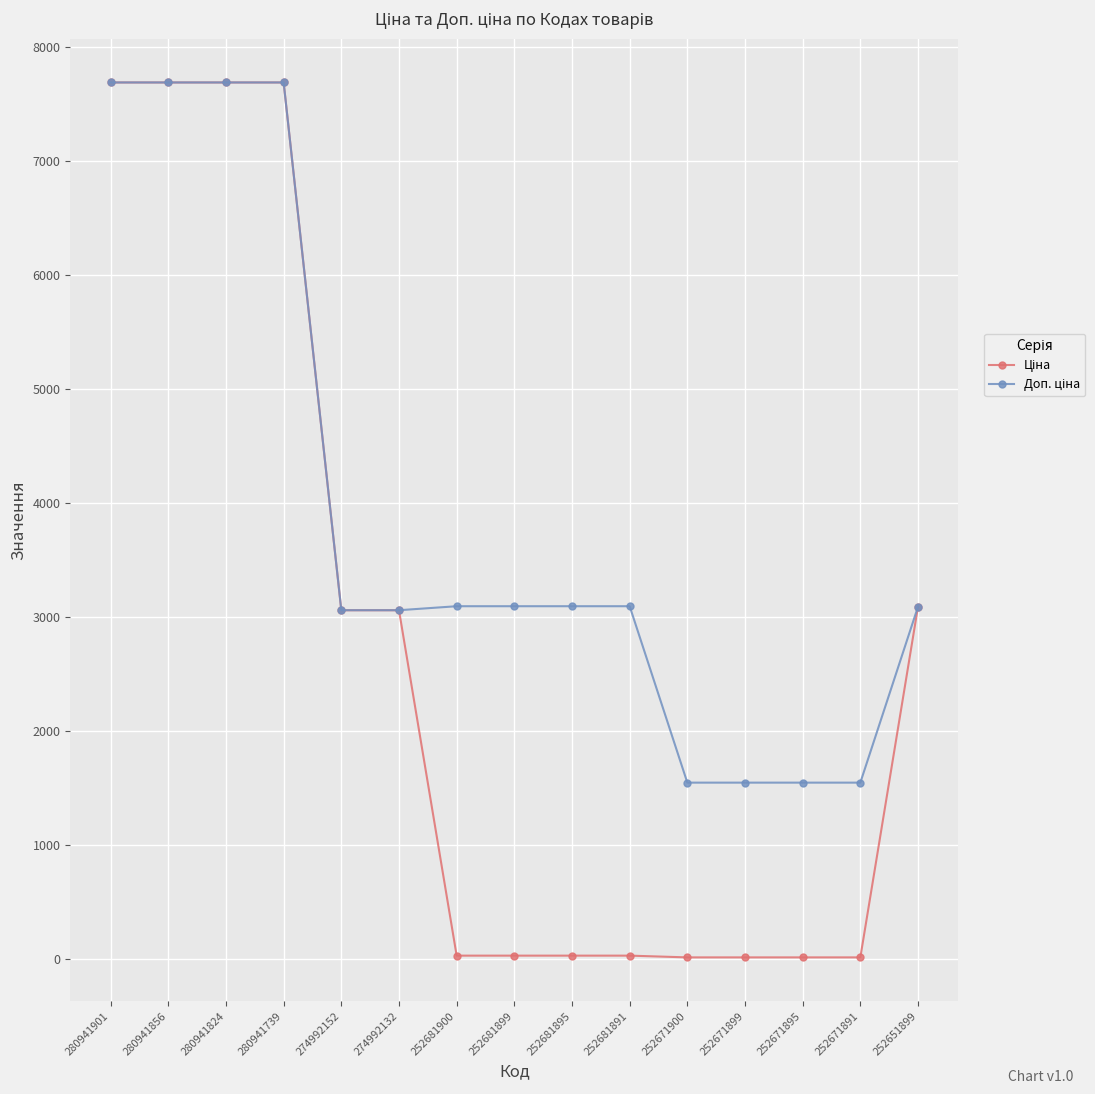

What is the total value across all series at 274992152?

6119.7